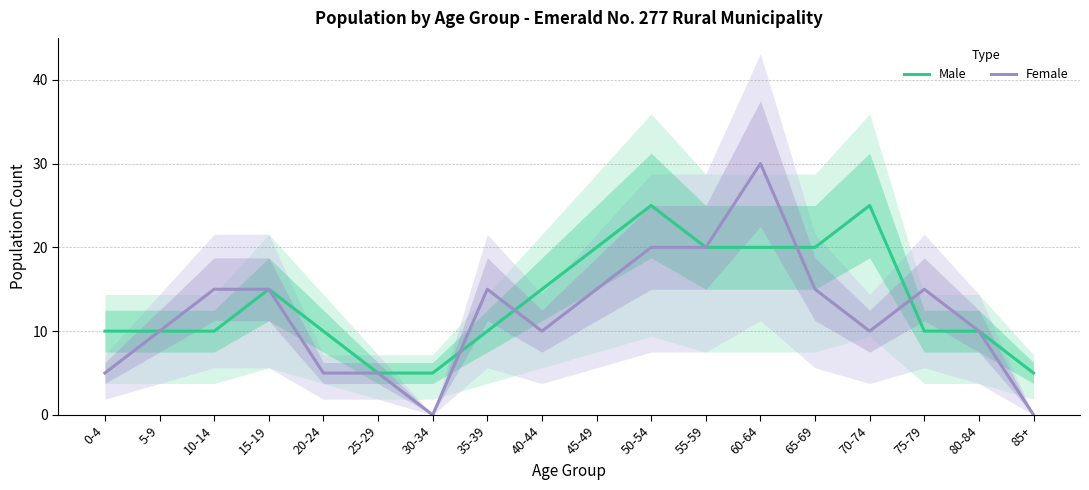

At 70-74, list the series in order from largest to smallest.

Male, Female